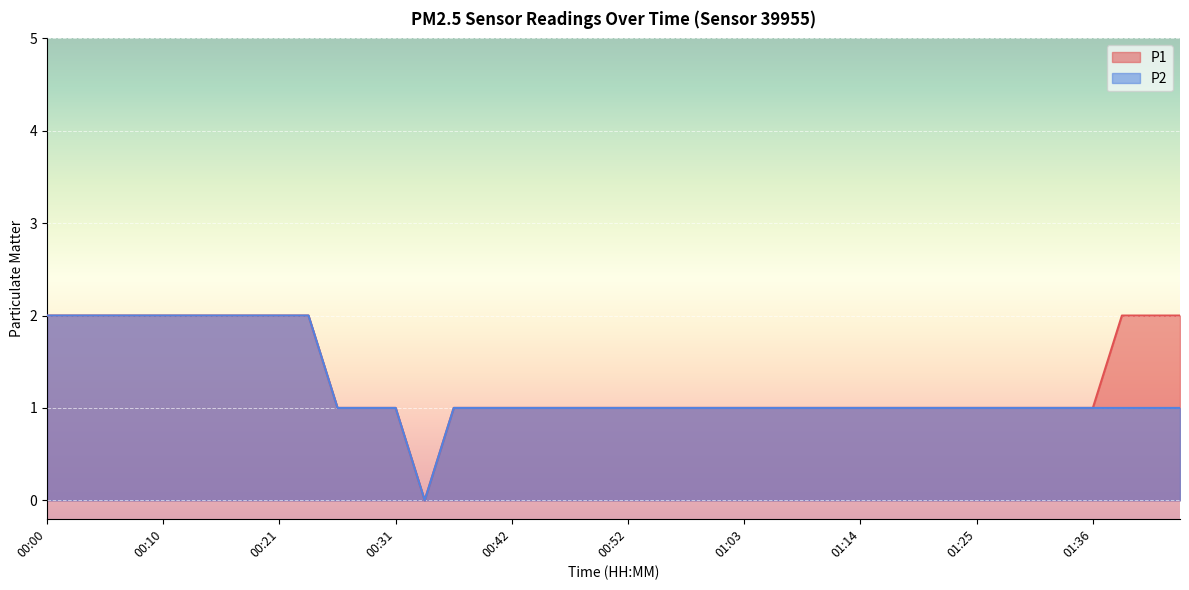

True or false: P1 has a value of 1 at 00:44.

True